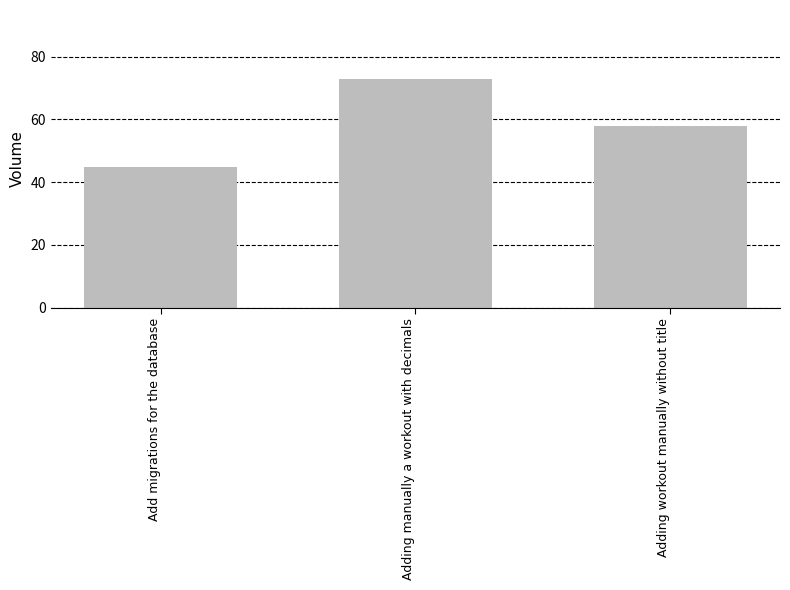

What is the ratio of the value at Adding manually a workout with decimals to the value at Adding workout manually without title?

1.3